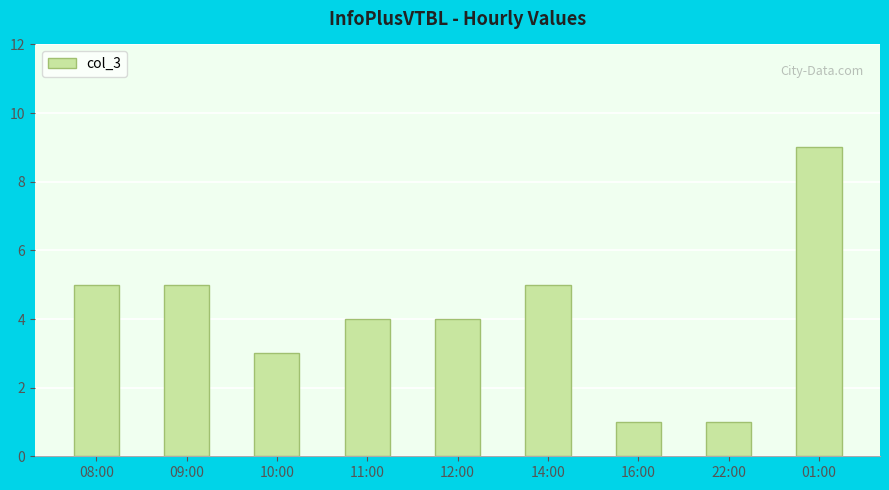

What is the smallest value displayed?

1